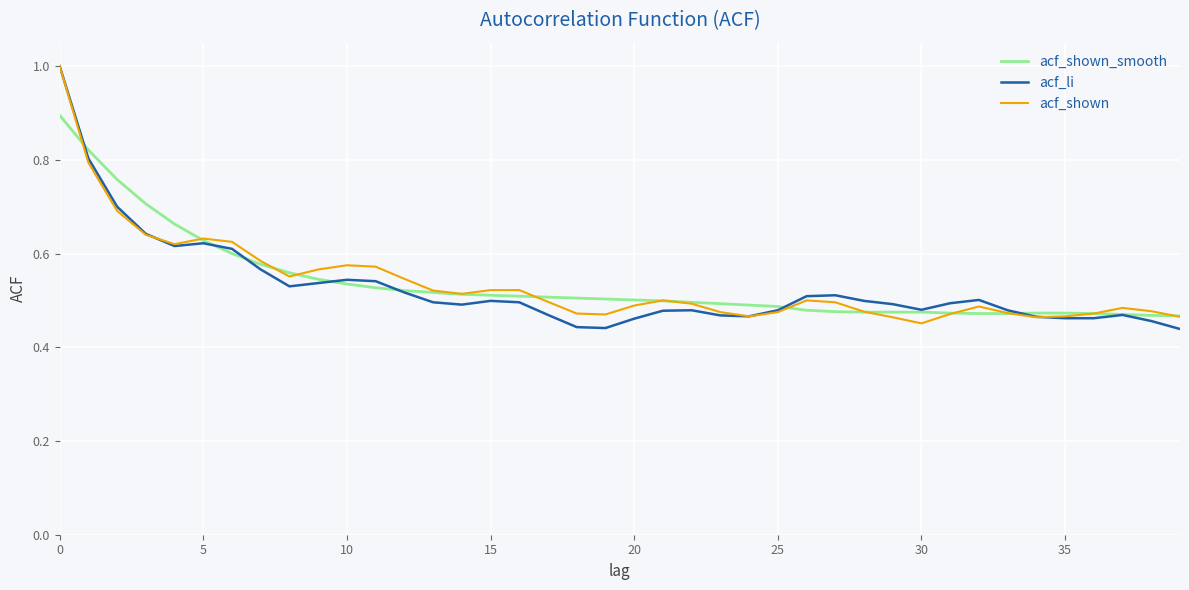

What is the highest value of the acf_shown series?

1.0